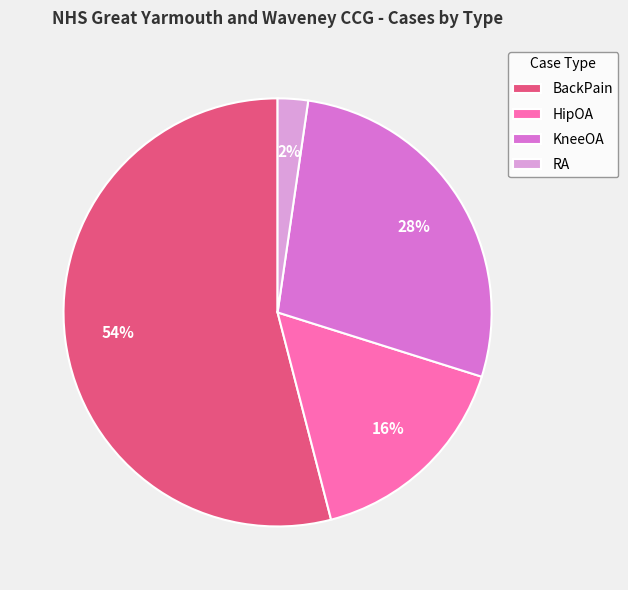

Approximately how many times larger is the value at KneeOA compared to BackPain?

0.5